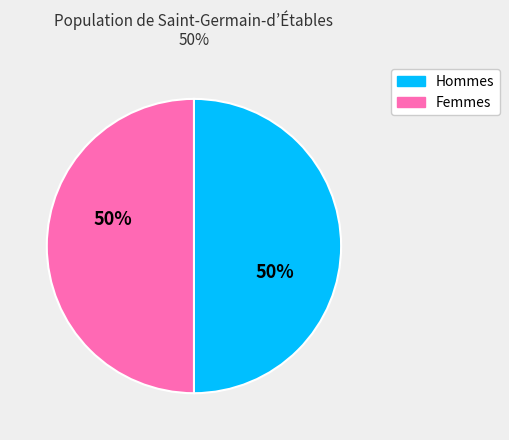

Count the number of slices in the pie.

2